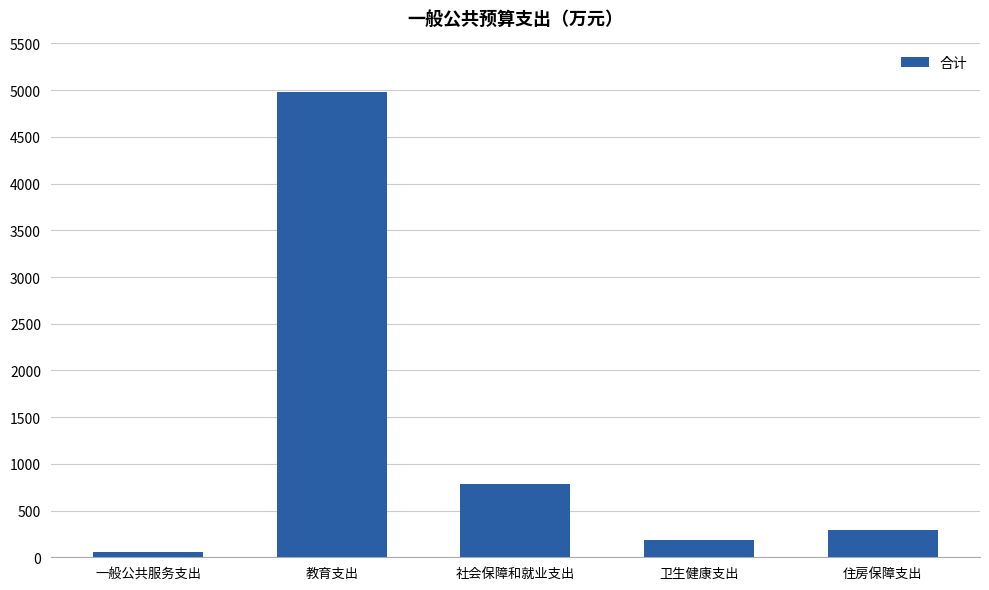

Rank the categories by value from lowest to highest.

一般公共服务支出, 卫生健康支出, 住房保障支出, 社会保障和就业支出, 教育支出